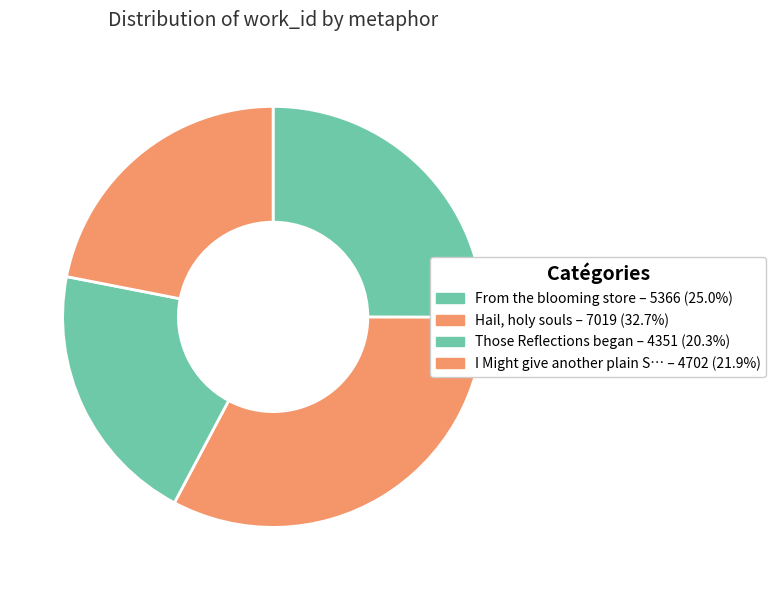

How many segments does this pie chart have?

4